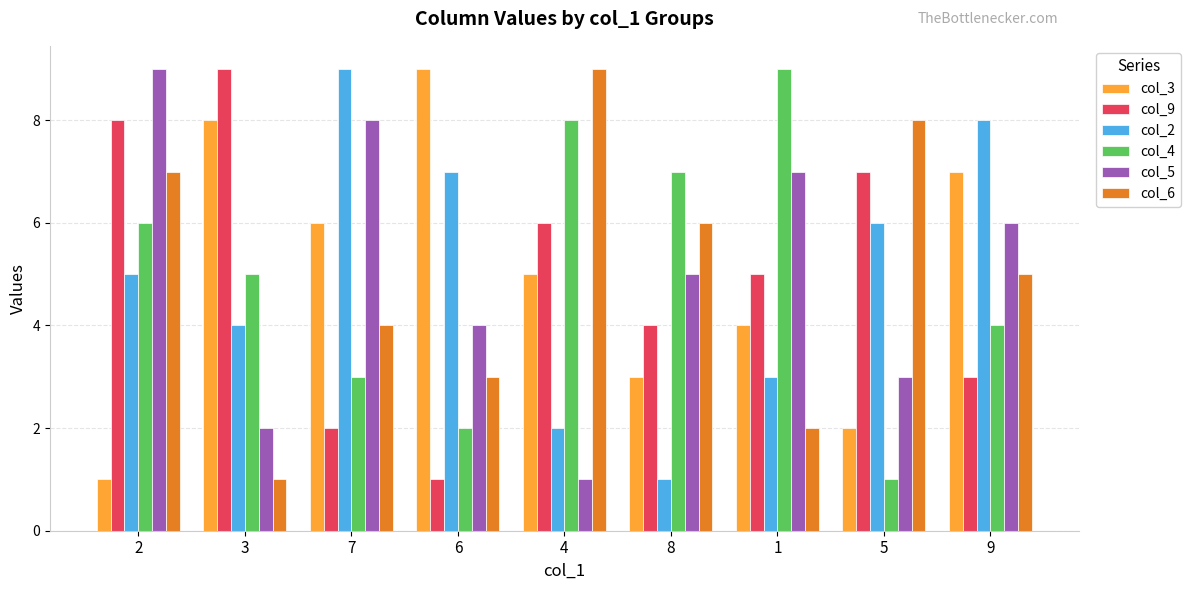

What position from the right is 8?

4